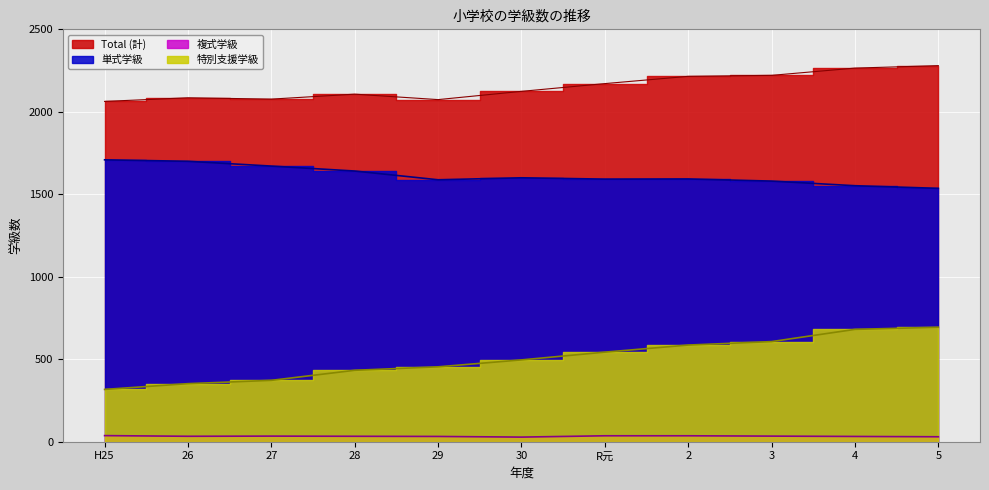

What is the minimum value shown in the chart?

28